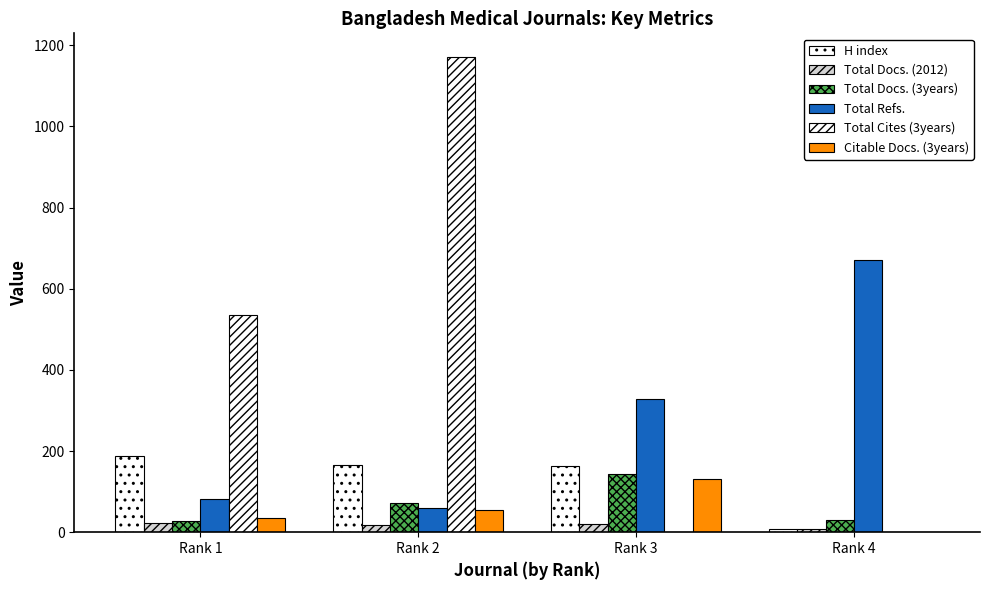

What is the sum of all Total Docs. (3years) values?

275